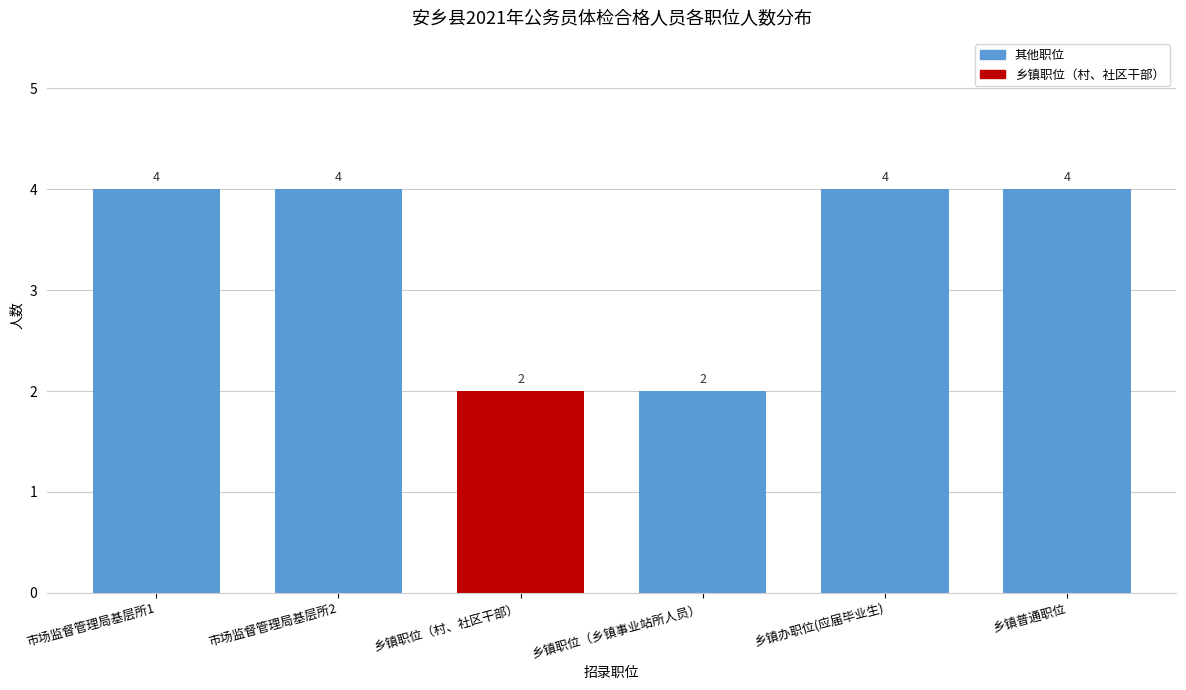

Reading right to left, extract all data points from this chart.

乡镇普通职位=4	乡镇办职位(应届毕业生)=4	乡镇职位（乡镇事业站所人员）=2	乡镇职位（村、社区干部）=2	市场监督管理局基层所2=4	市场监督管理局基层所1=4